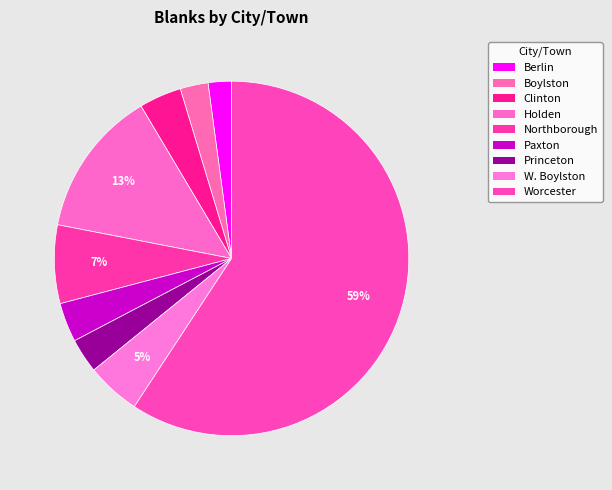

The W. Boylston slice represents 1% of the pie. True or false?

False